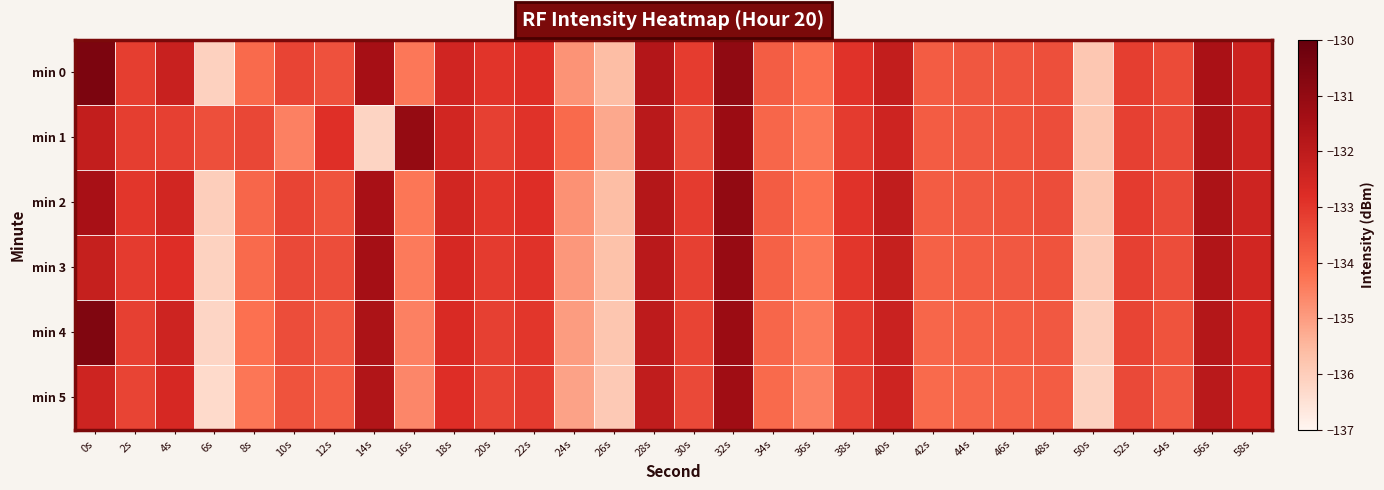

What is the spread (max minus min) of values at 46s?

0.3